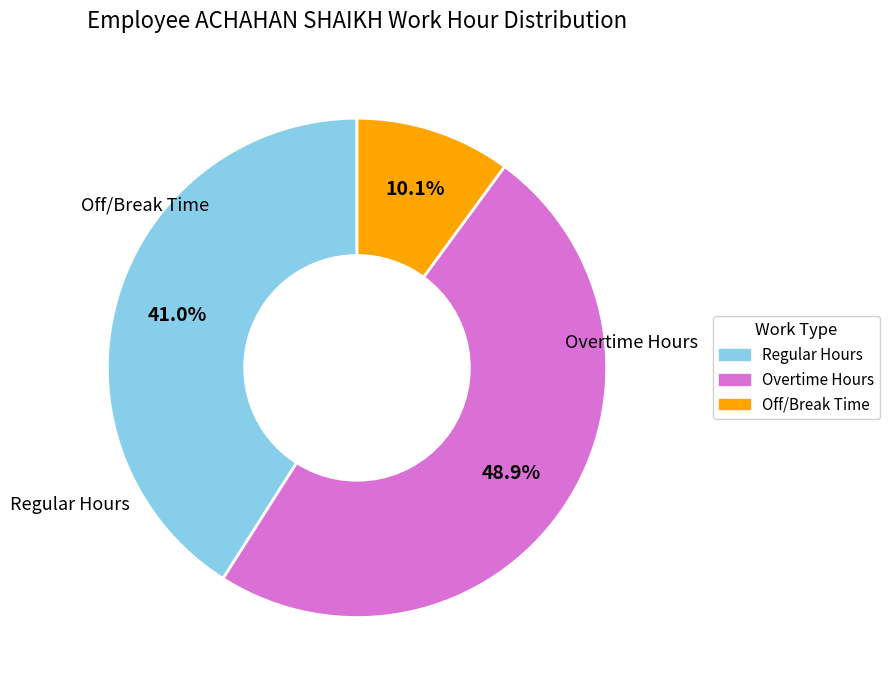

Is there any slice that represents more than half of the pie?

No